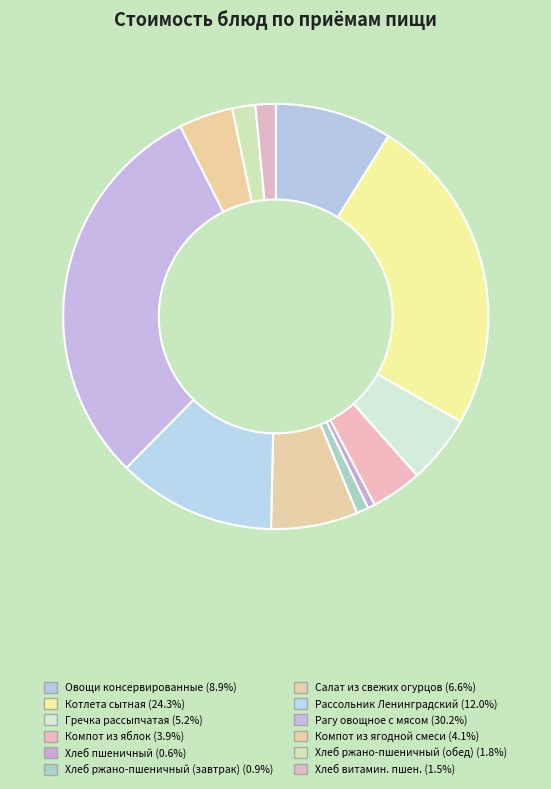

What percentage is NOT represented by Рагу овощное с мясом?

69.8%